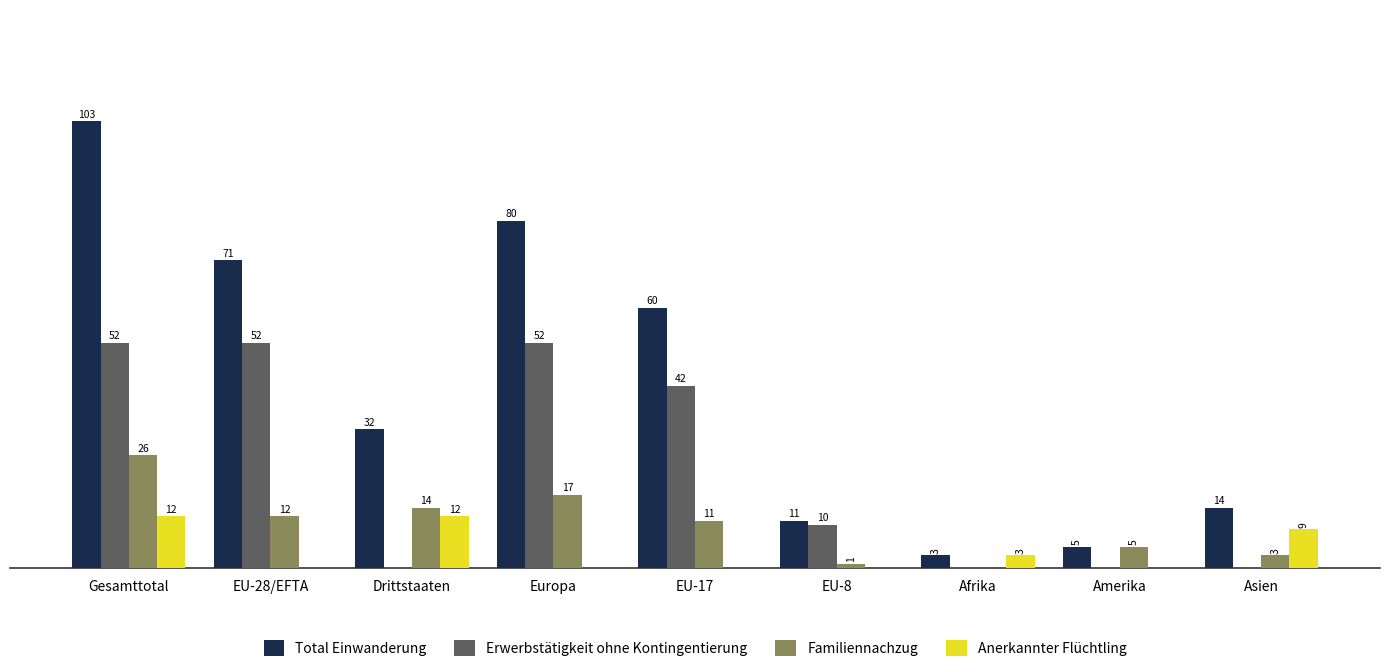

At which label does Familiennachzug reach its peak?

Gesamttotal